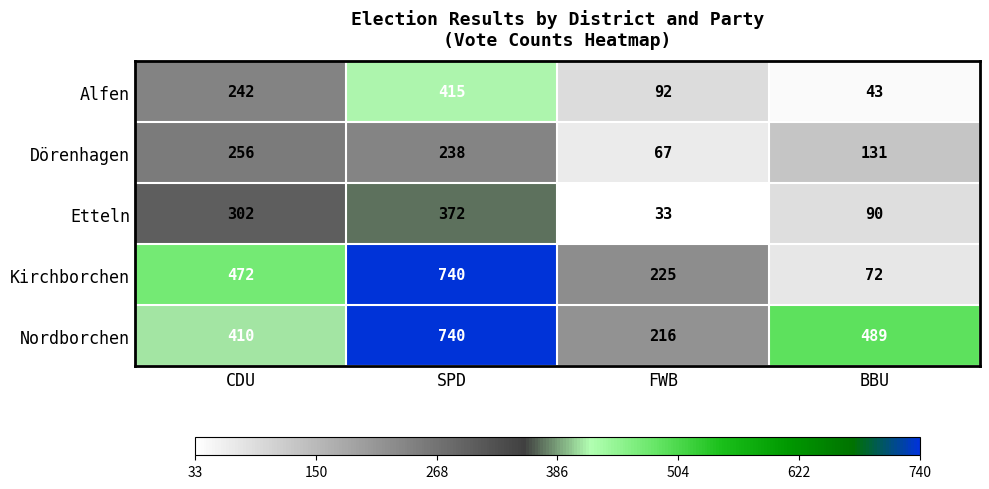

Which category has the lowest value across all series?

FWB